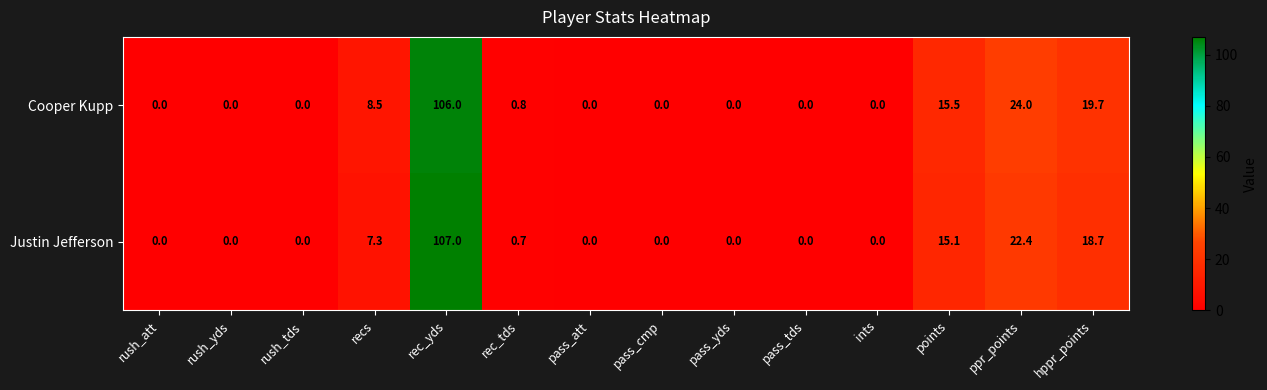

Rank the series at ppr_points from lowest to highest value.

Justin Jefferson, Cooper Kupp